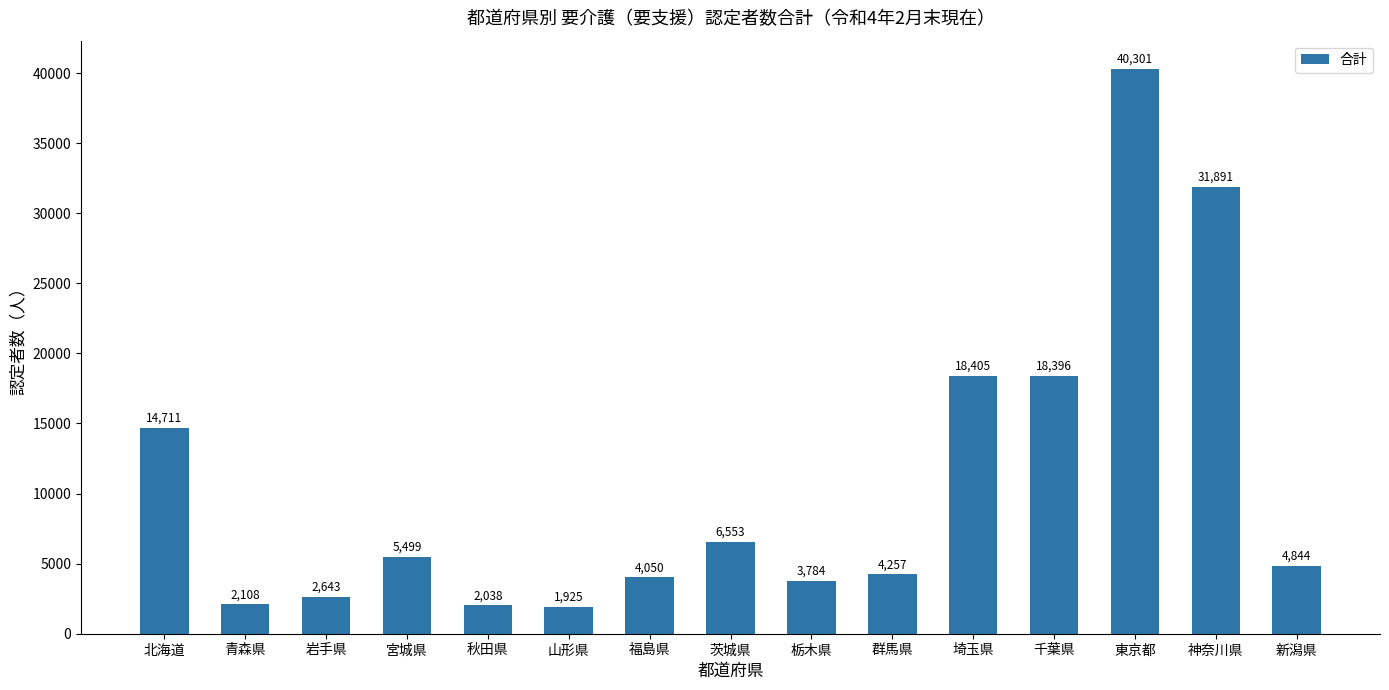

What is the maximum value shown in the chart?

40301